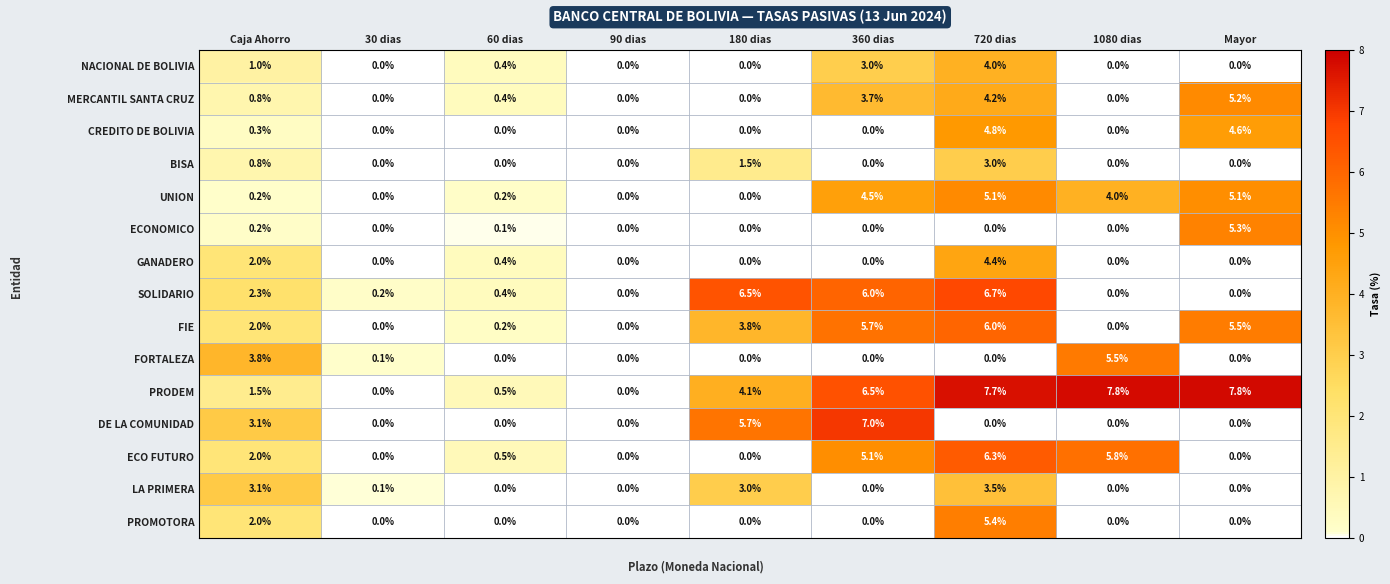

What is the greatest value displayed?

7.8